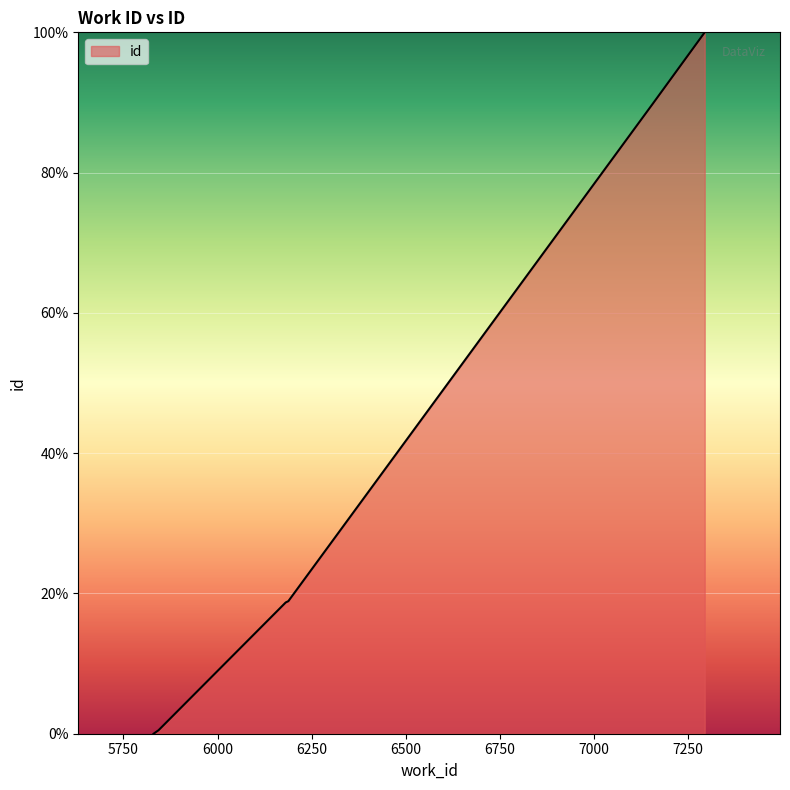

How many values exceed 18?

4